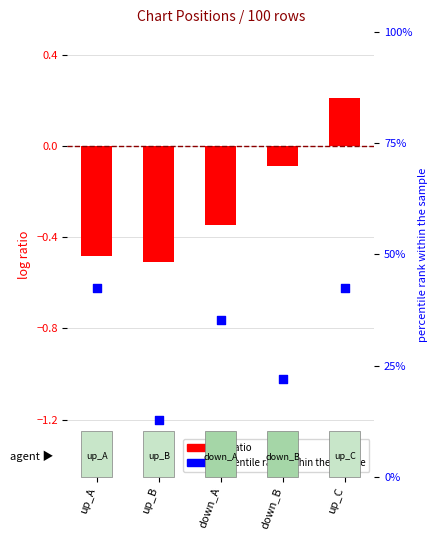

Which series has the largest total across all categories?

percentile rank within the sample